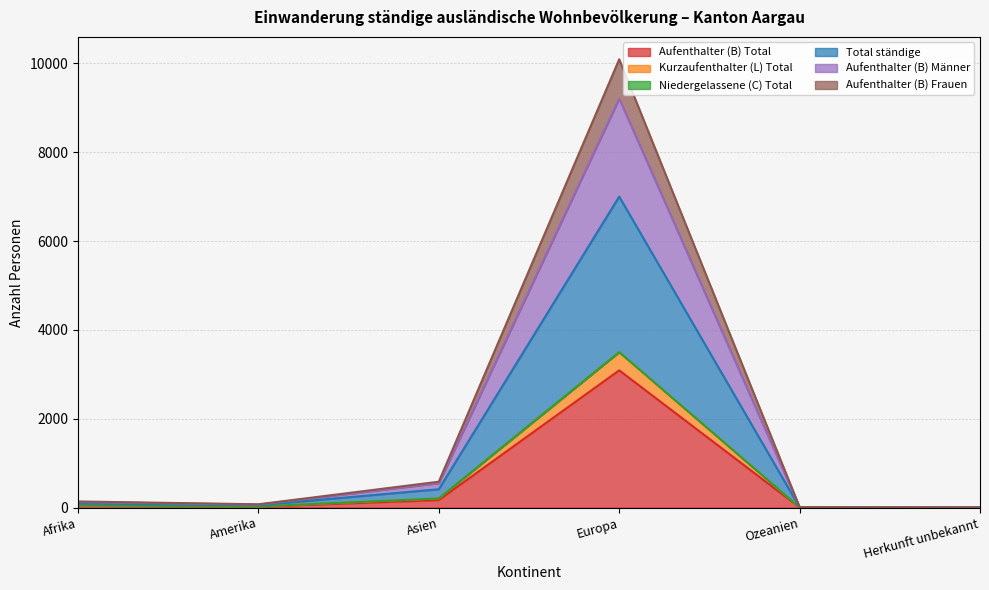

The Total ständige series shows 1649 at Europa. True or false?

False